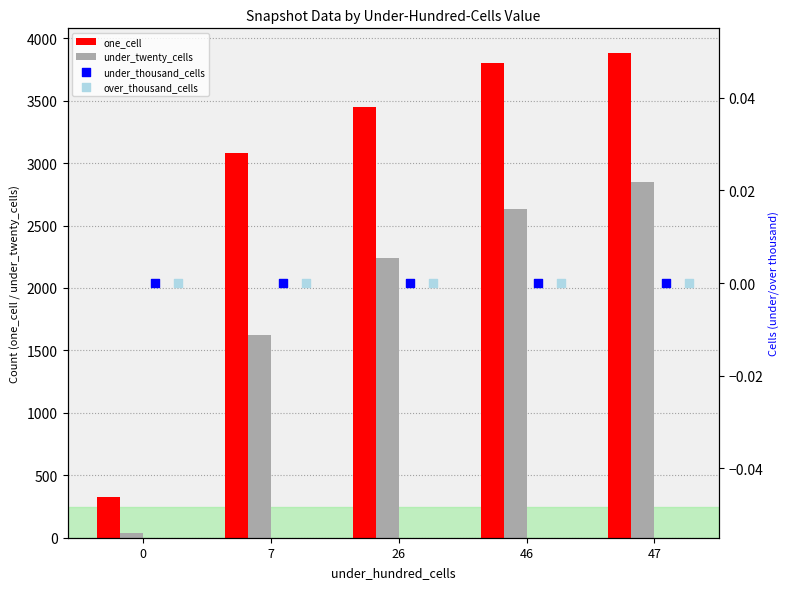

Which series has the largest total across all categories?

one_cell